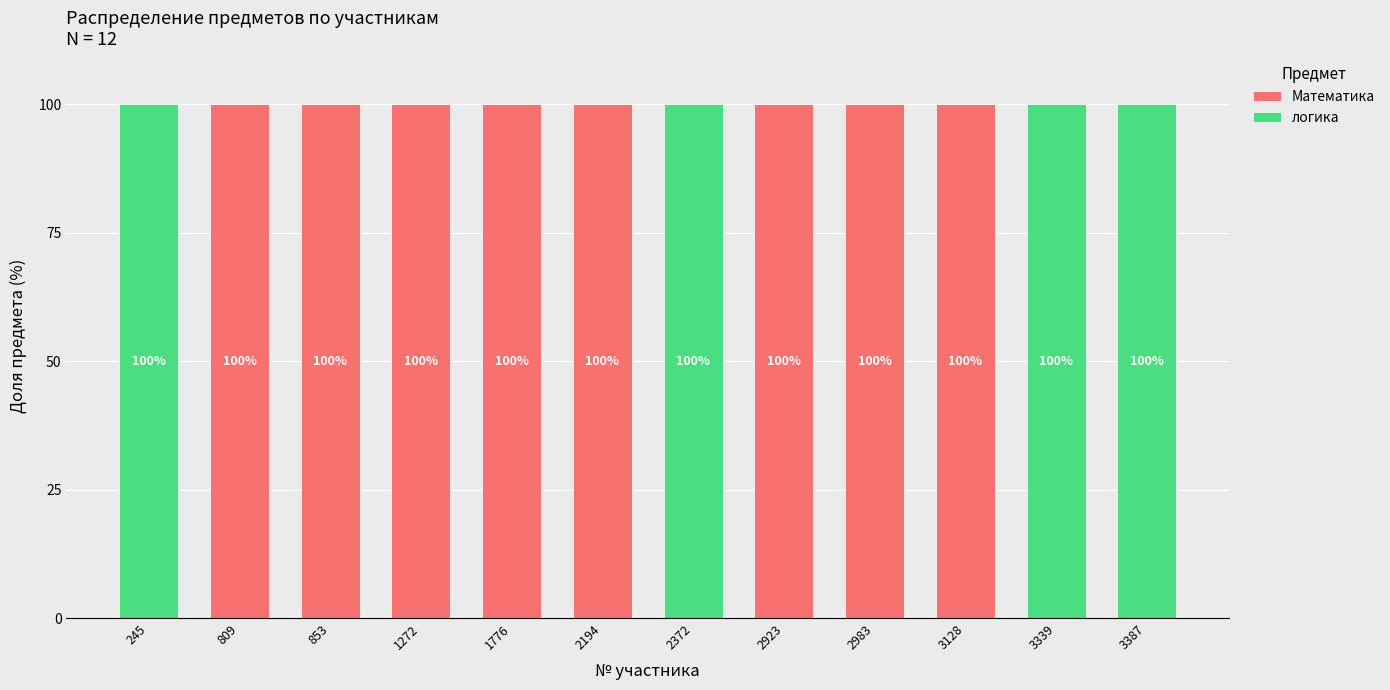

True or false: Математика has a value of 100 at 2194.

True